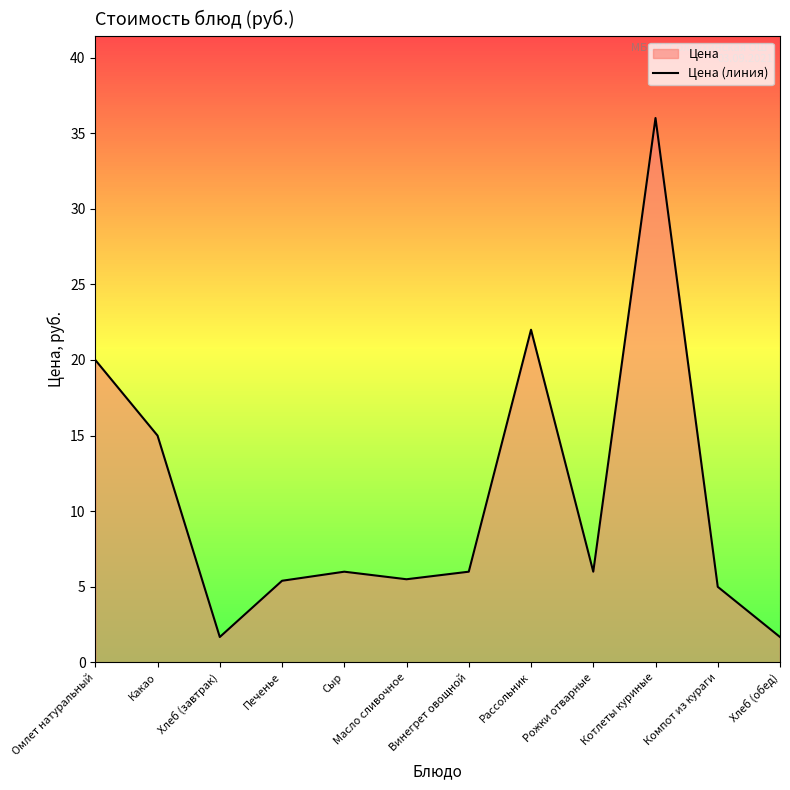

Does the chart display data point markers on the line(s)?

No